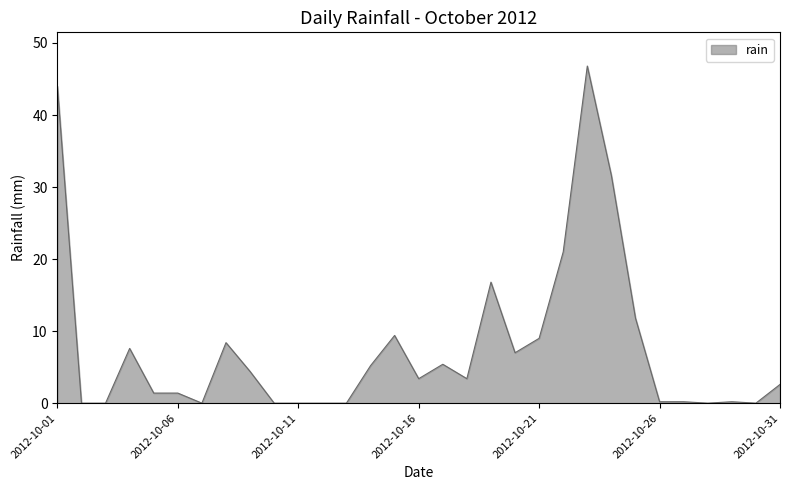

What is the difference between the maximum and minimum values?

46.8